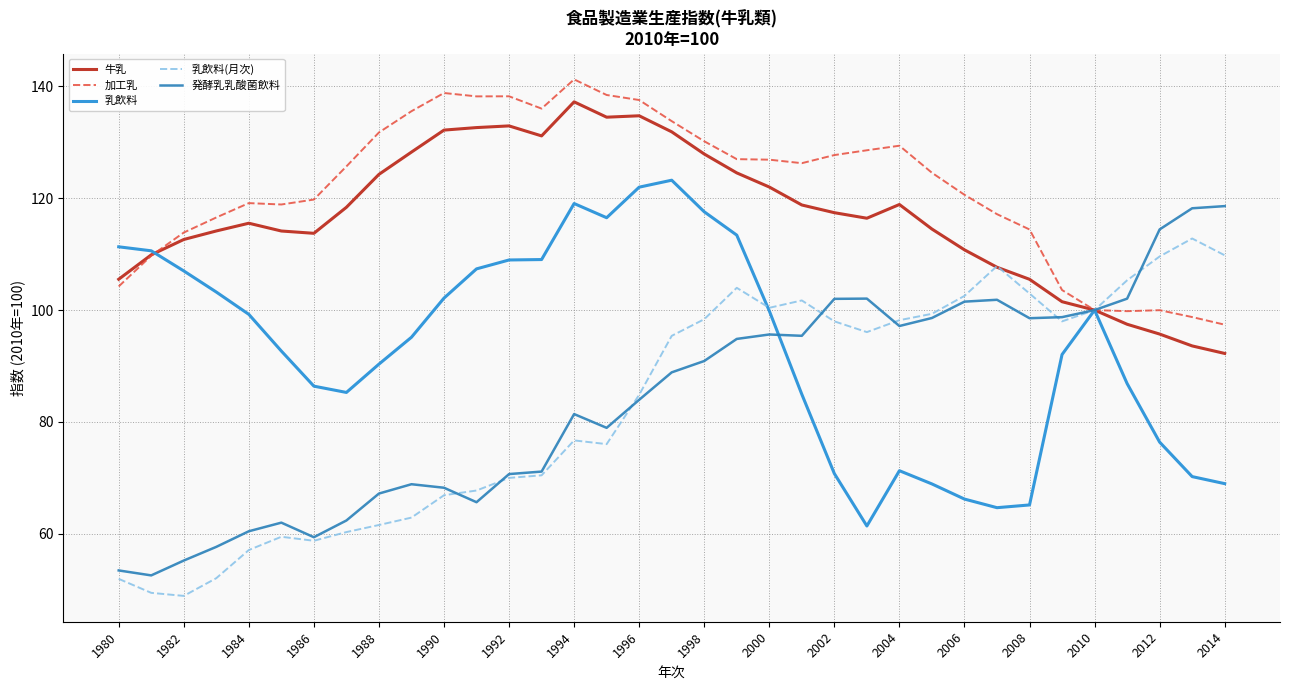

What is the greatest value displayed?

141.3